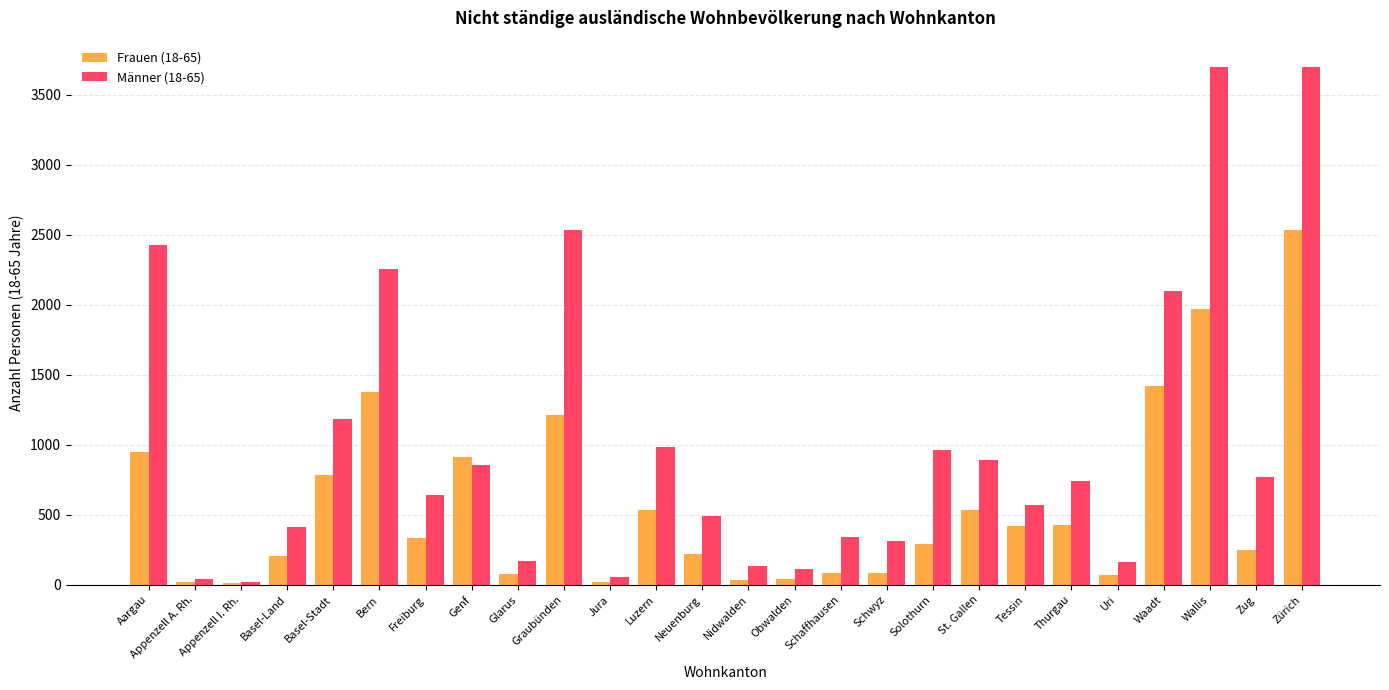

Between Graubünden and Zürich, which series saw the biggest shift?

Frauen (18-65)